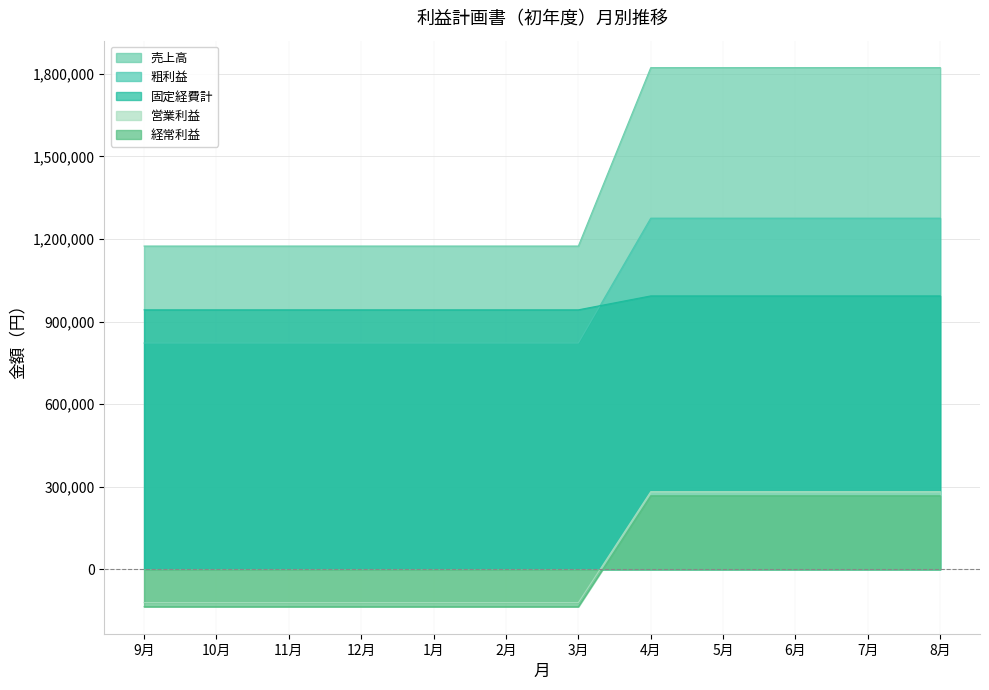

Count the number of categories in the chart.

12